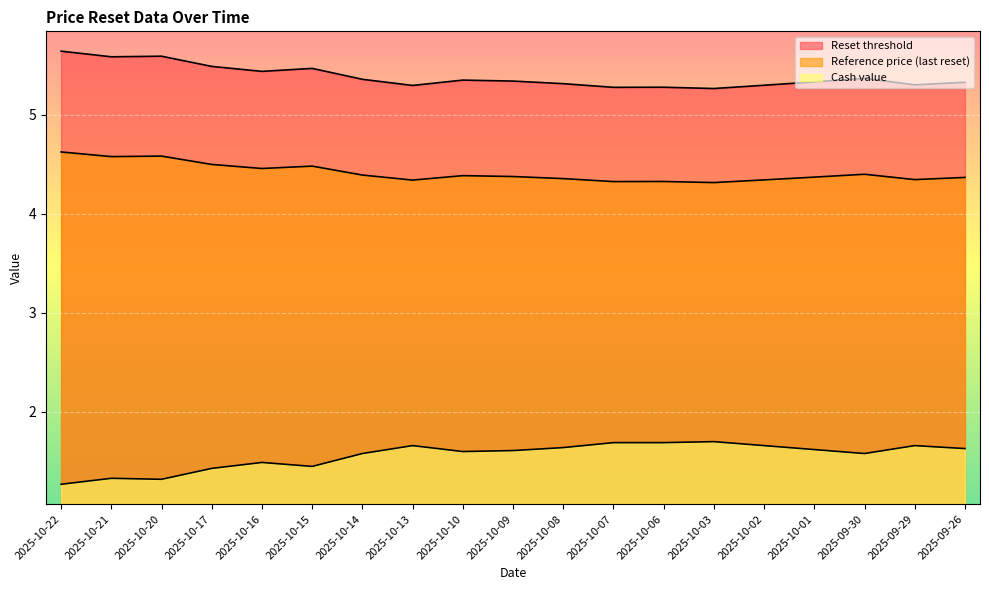

Which series has the widest spread of values?

Cash value